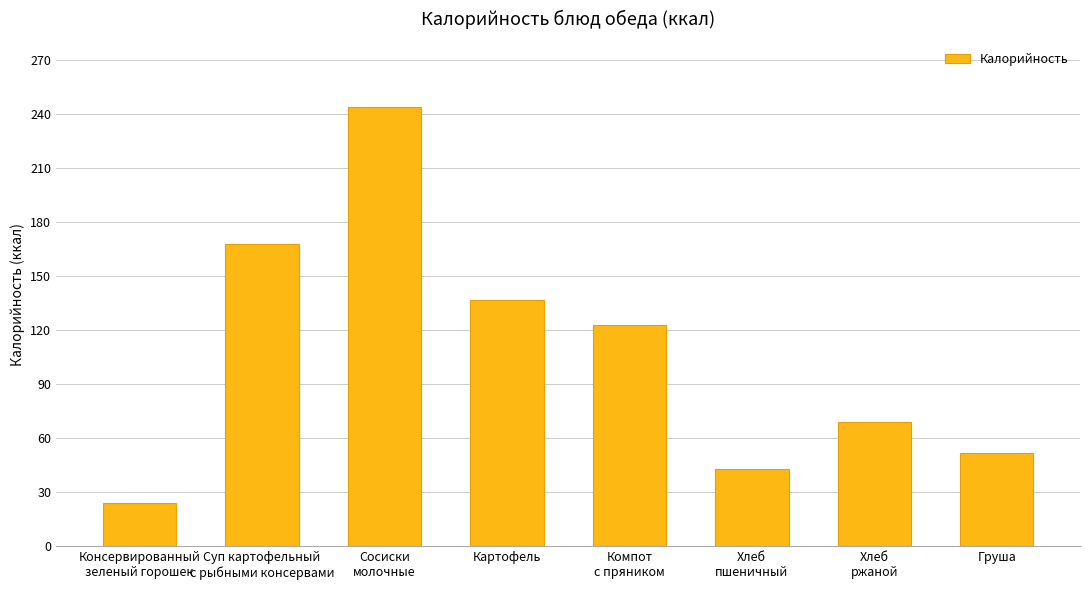

What is the approximate value at Консервированный
зеленый горошек?

24